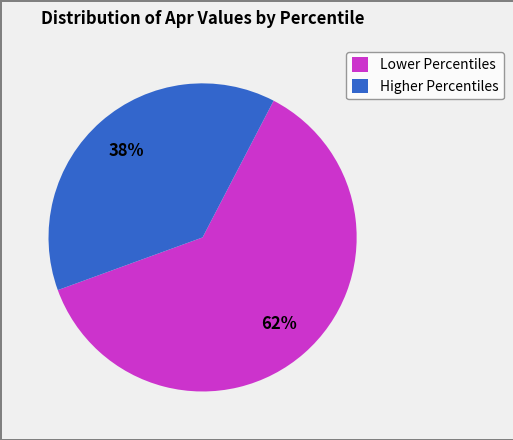

Count the number of slices in the pie.

2